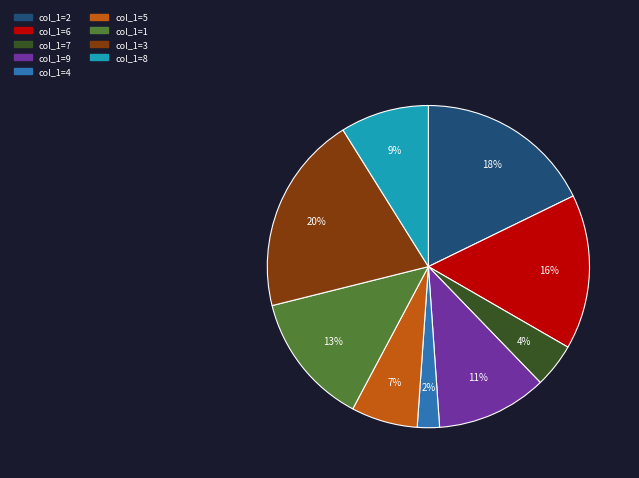

To the nearest percent, what is the average slice percentage?

11%